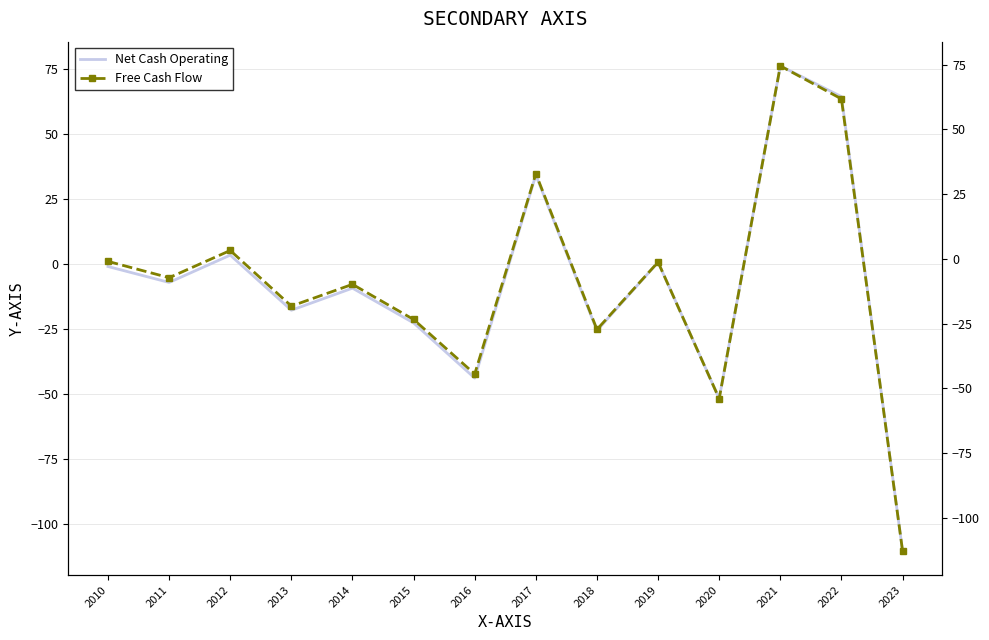

At which label does Free Cash Flow reach its peak?

2021